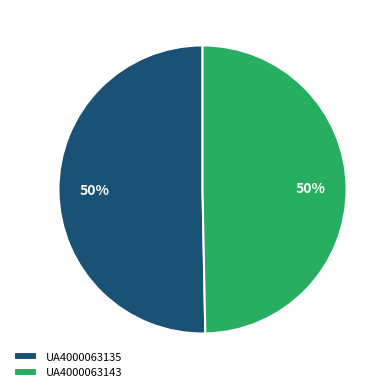

To the nearest percent, what is the average slice percentage?

50%